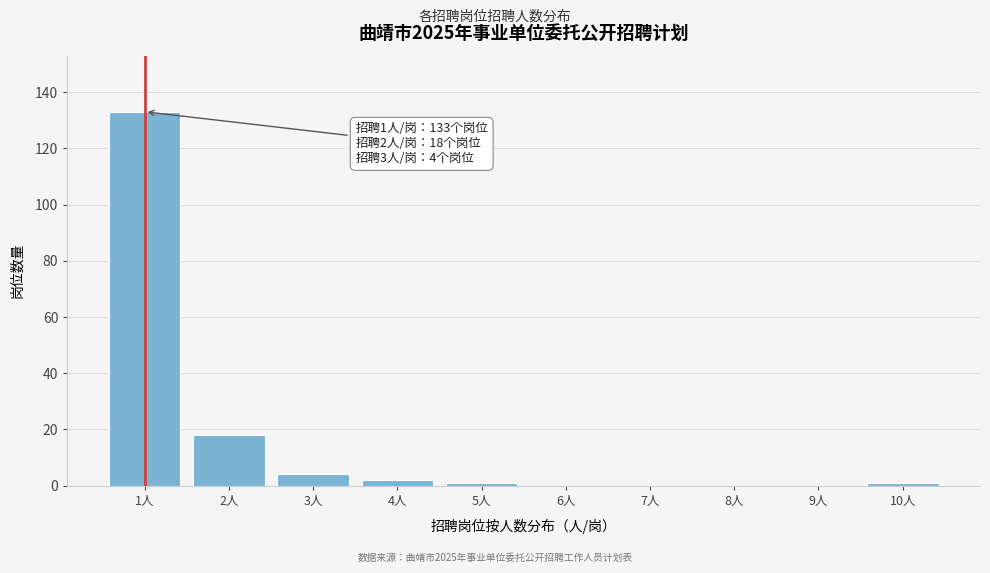

Reading right to left, what are all the values shown in this chart?

10人=1	9人=0	8人=0	7人=0	6人=0	5人=1	4人=2	3人=4	2人=18	1人=133